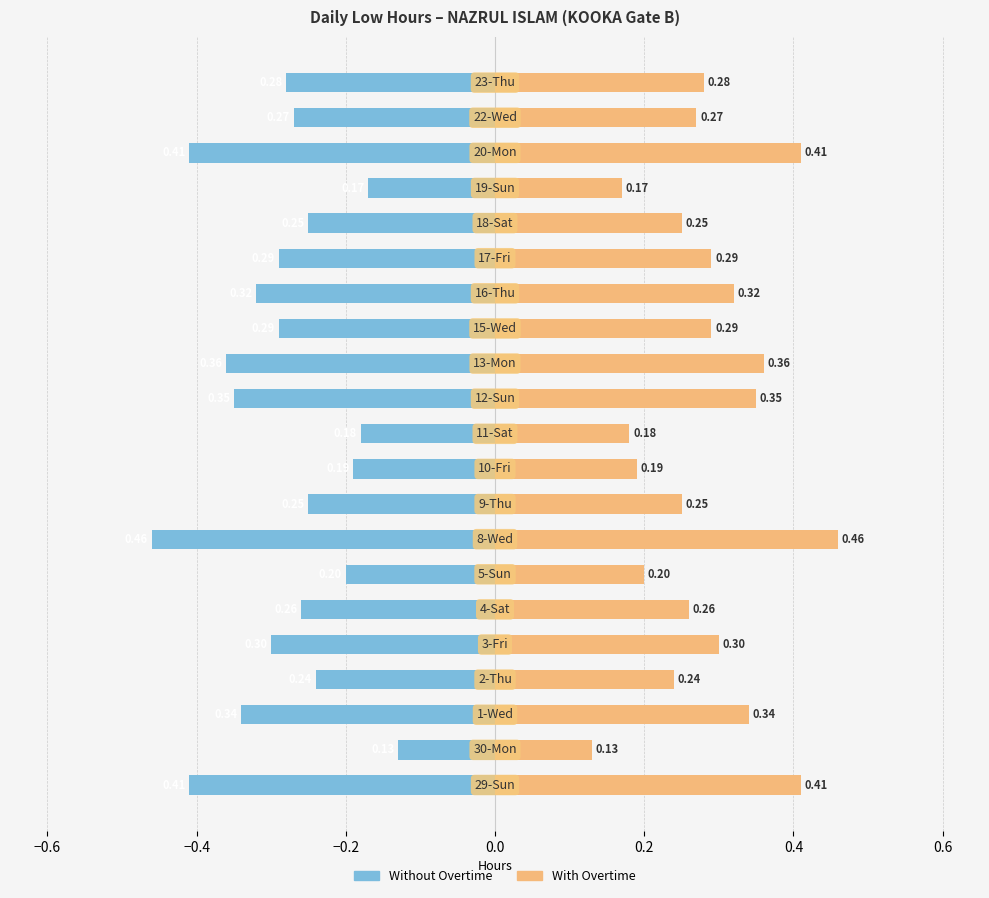

Reading right to left, list all the values displayed in this chart.

Without Overtime: -0.3	-0.3	-0.4	-0.2	-0.2	-0.3	-0.3	-0.3	-0.4	-0.3	-0.2	-0.2	-0.2	-0.5	-0.2	-0.3	-0.3	-0.2	-0.3	-0.1	-0.4
With Overtime: 0.3	0.3	0.4	0.2	0.2	0.3	0.3	0.3	0.4	0.3	0.2	0.2	0.2	0.5	0.2	0.3	0.3	0.2	0.3	0.1	0.4